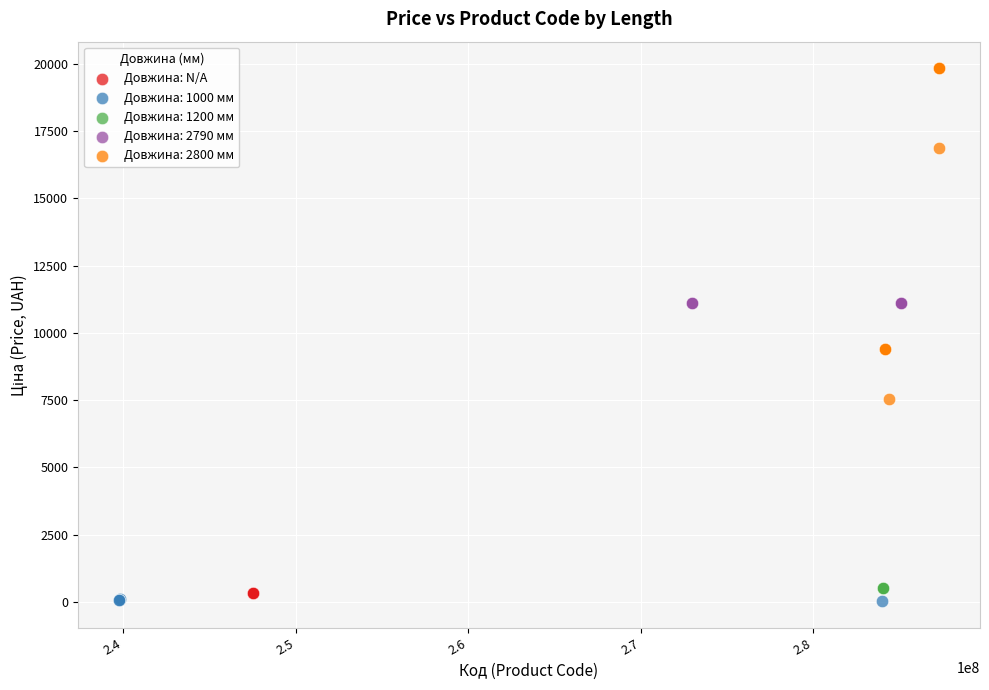

Which series reaches the maximum Y coordinate?

Довжина: 2800 мм